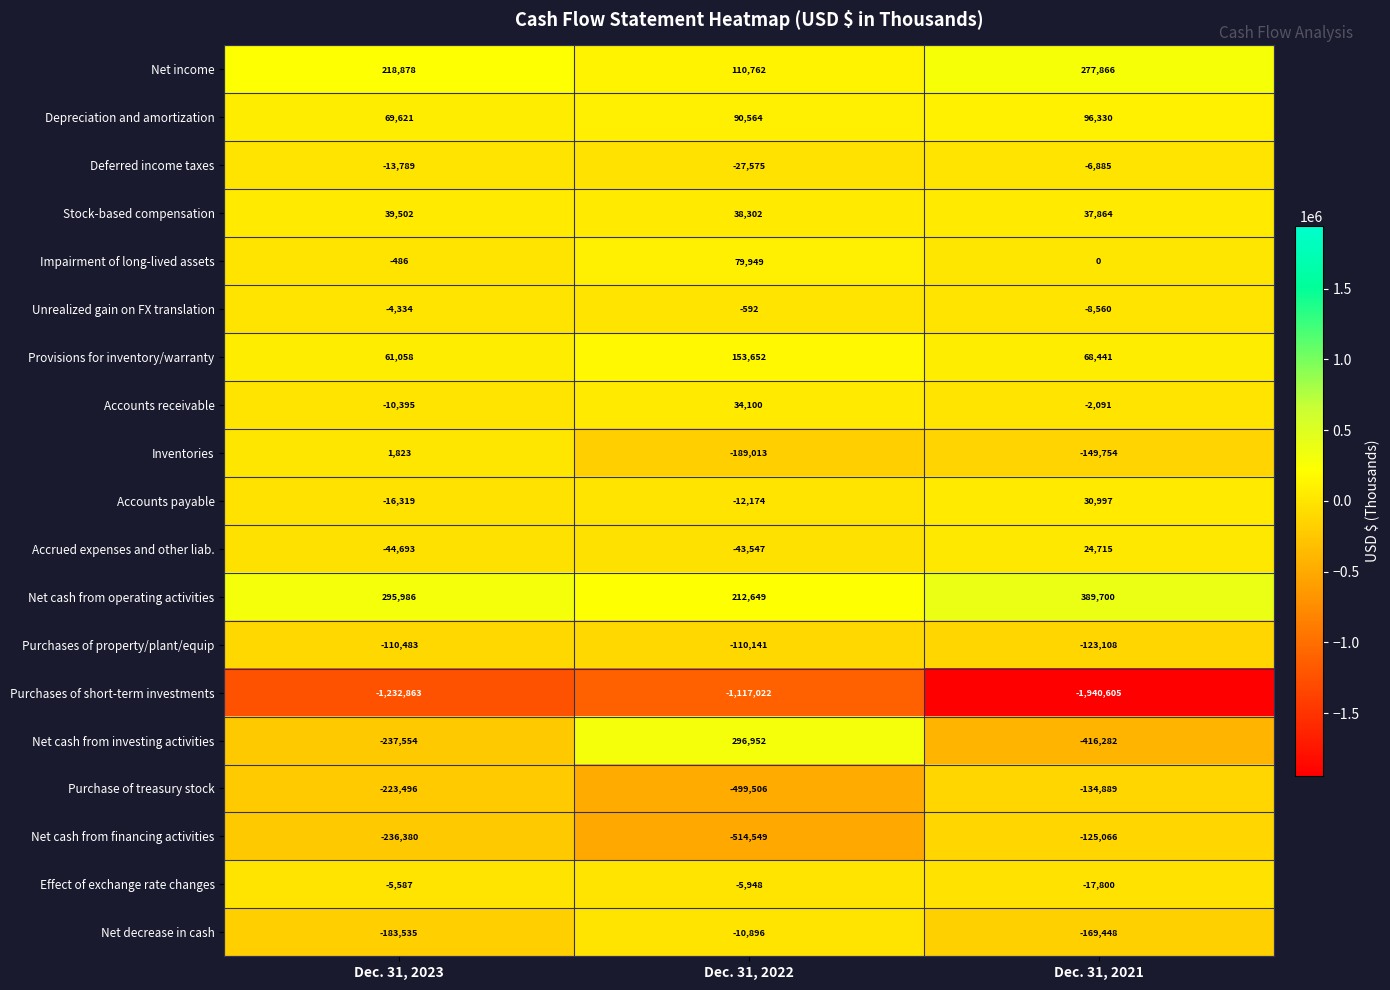

What is the total value across all series at Dec. 31, 2021?

-2168575